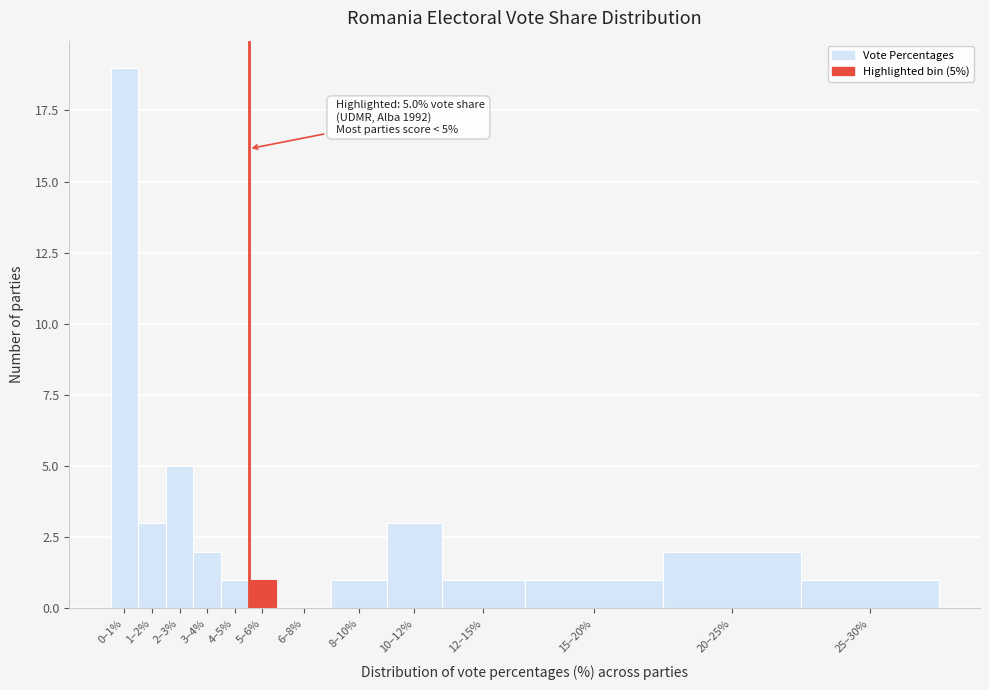

Reading left to right, what are all the values shown in this chart?

0–1%=19	1–2%=3	2–3%=5	3–4%=2	4–5%=1	5–6%=1	6–8%=0	8–10%=1	10–12%=3	12–15%=1	15–20%=1	20–25%=2	25–30%=1